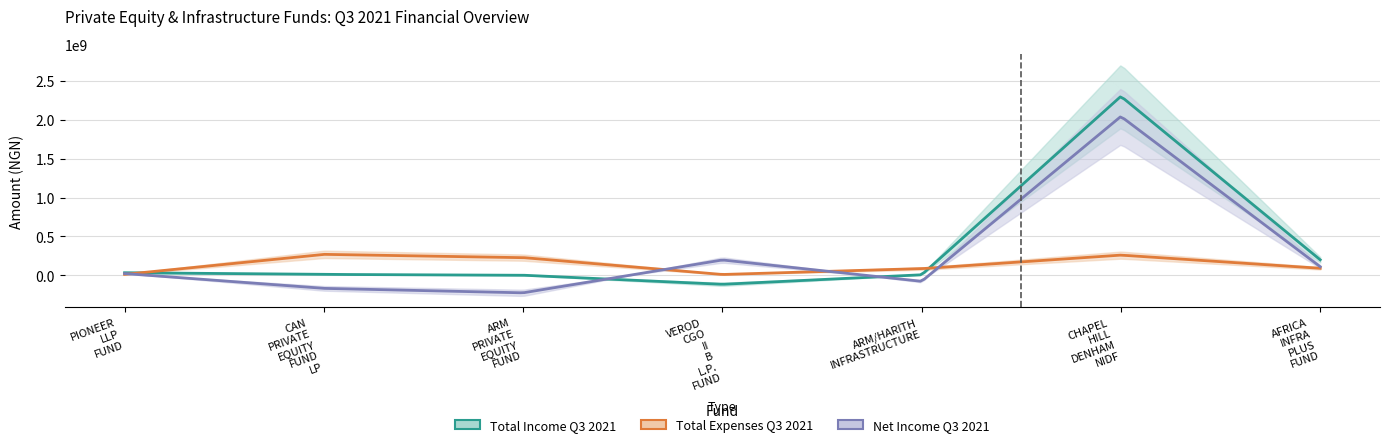

How many times do Net Income Q3 2021 and Total Income Q3 2021 cross each other?

2